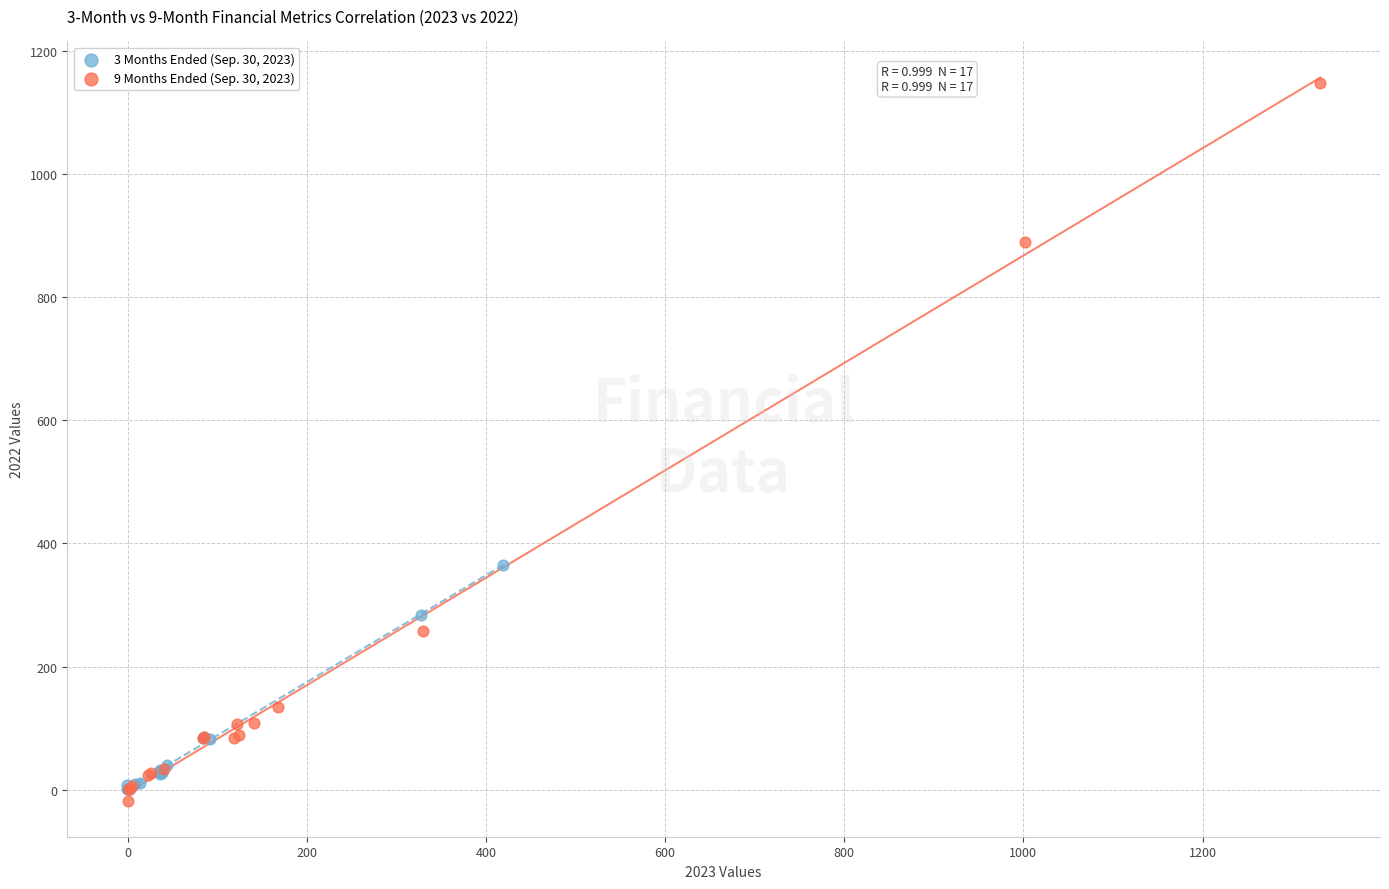

Which series contains the highest Y value?

9 Months Ended (Sep. 30, 2023)